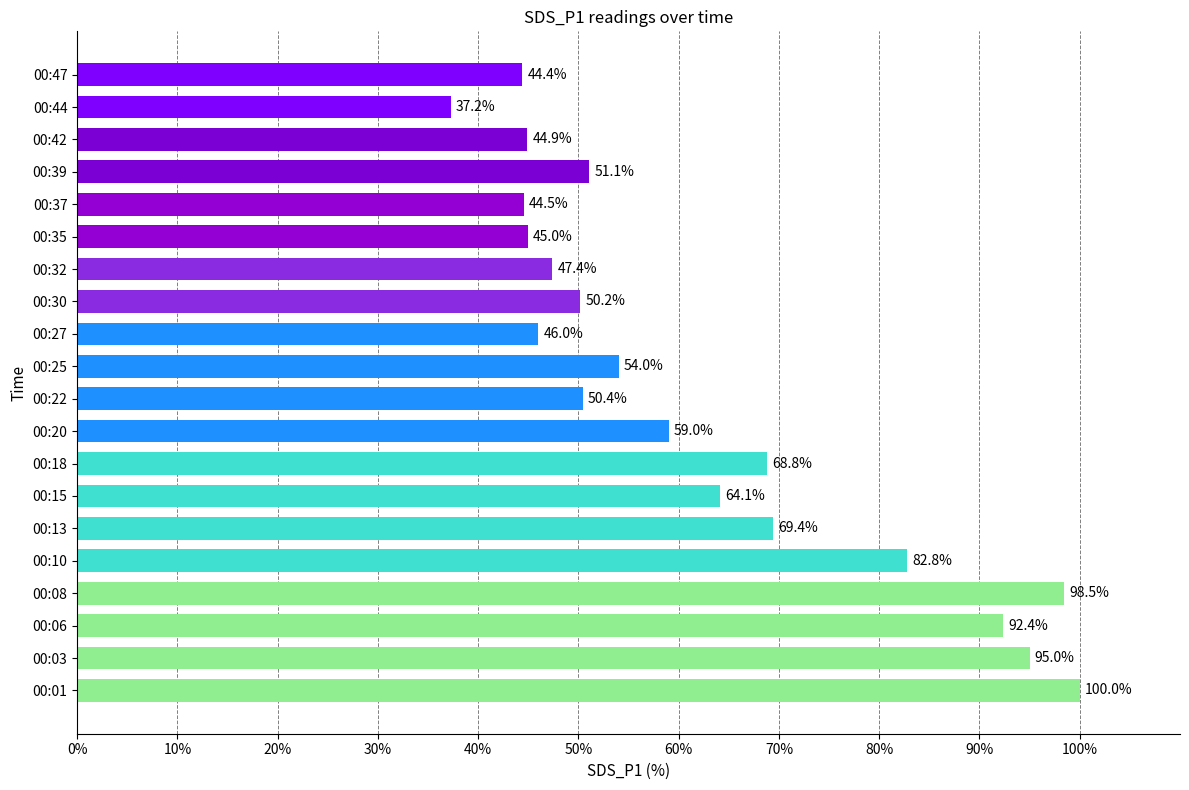

Where is the data nearest to the value 68?

00:18